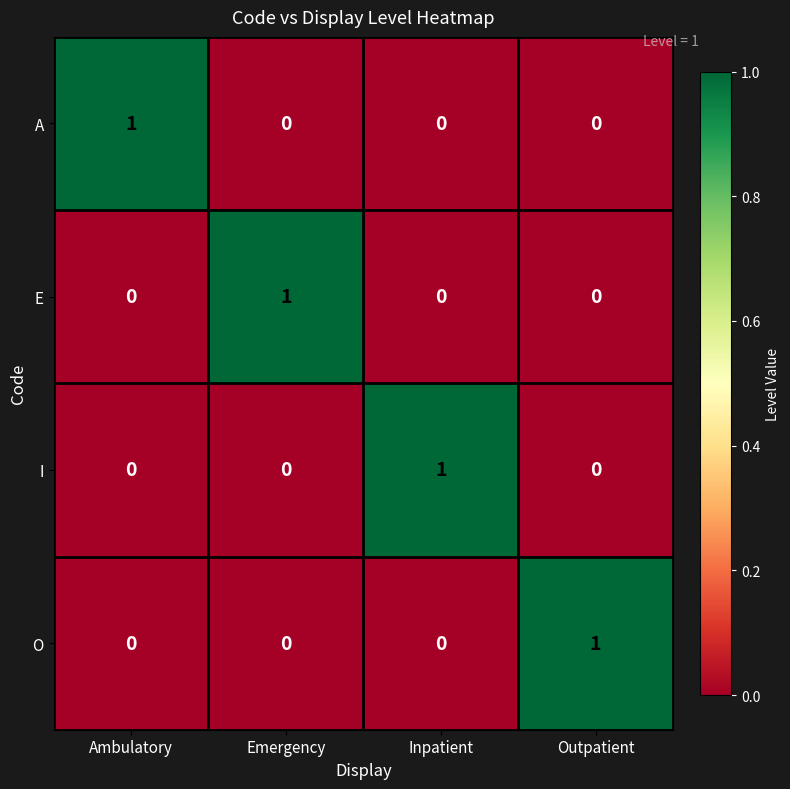

How many O values are between 0 and 1?

4